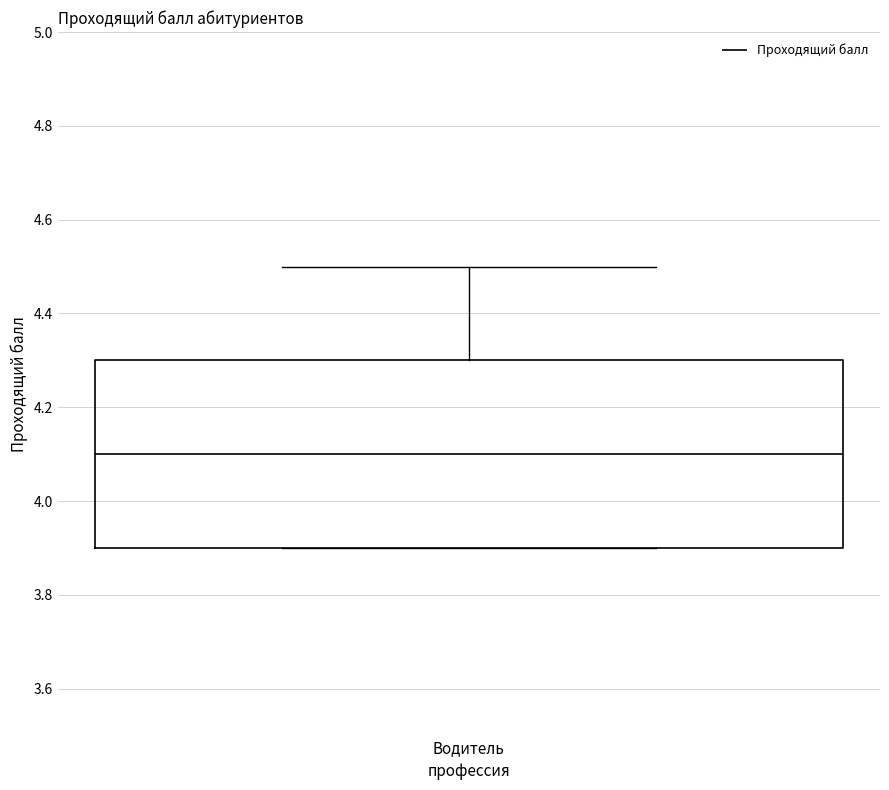

Read this box plot against the y-axis: the position of the median line, the range covered by the box, and the ends of both whiskers. The values are not printed on the chart, so give them approximately, as read against the axis.

median 4.1, box 3.9 to 4.3, whiskers 3.9 to 4.5